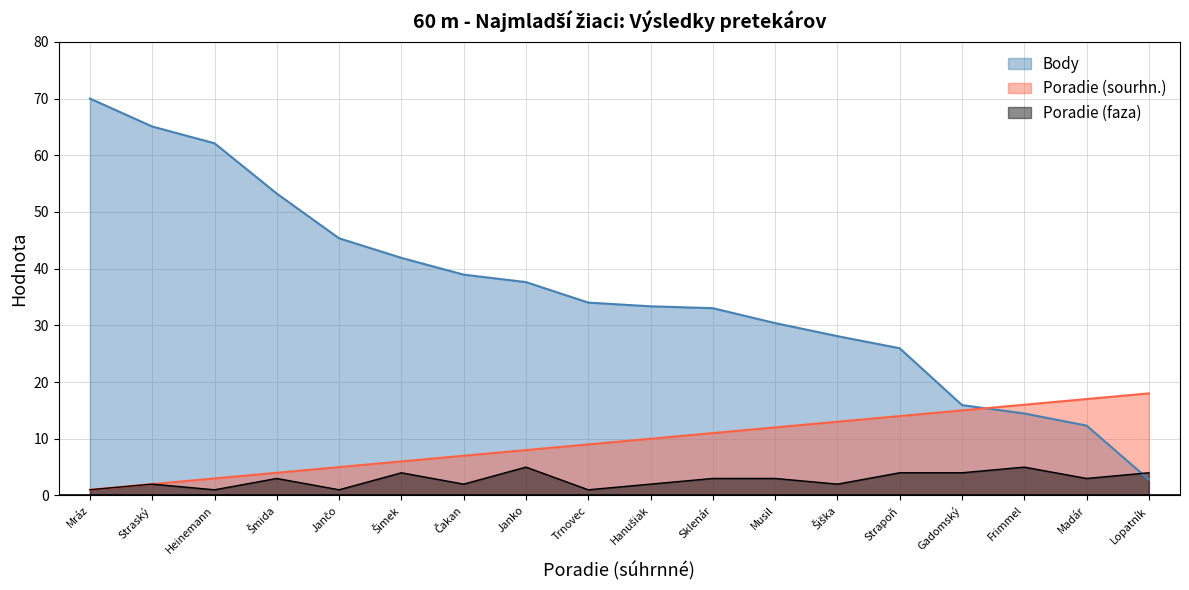

Rank the series by their average value, from lowest to highest.

Poradie (faza), Poradie (sourhn.), Body